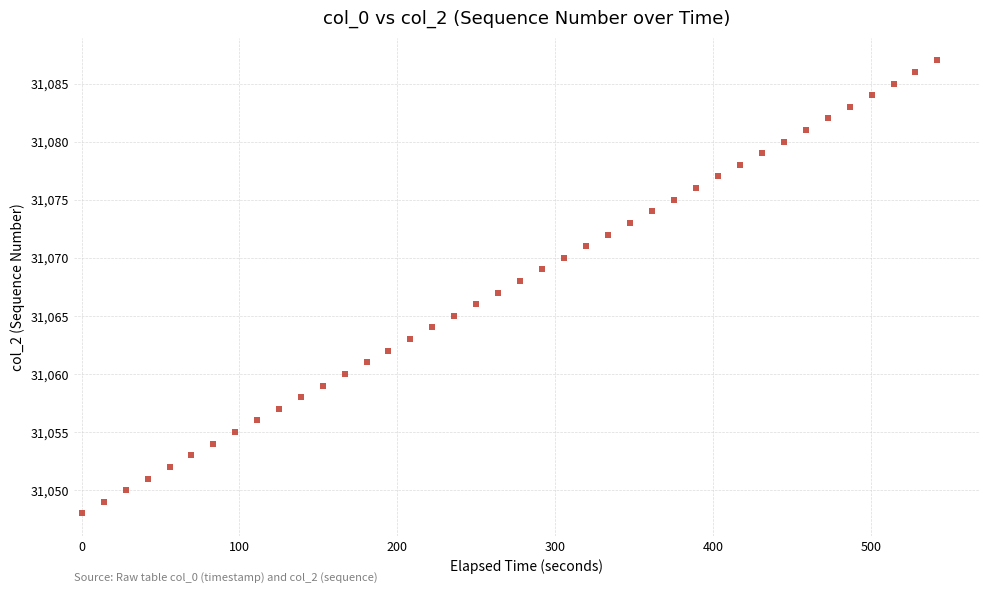

What is the range of Y values (max minus min)?

39